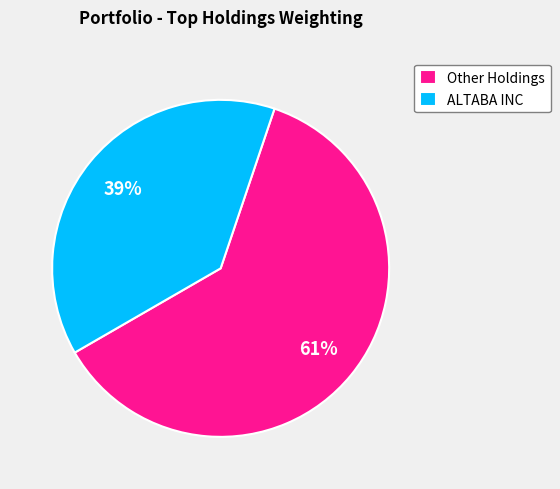

Which slice is the largest?

Other Holdings